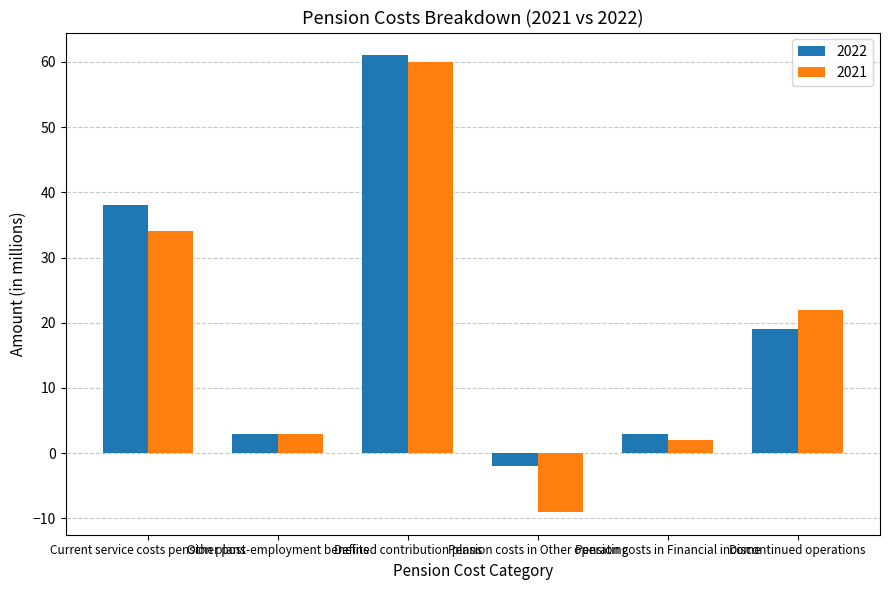

What is the difference between the maximum and minimum values in the 2021 series?

69